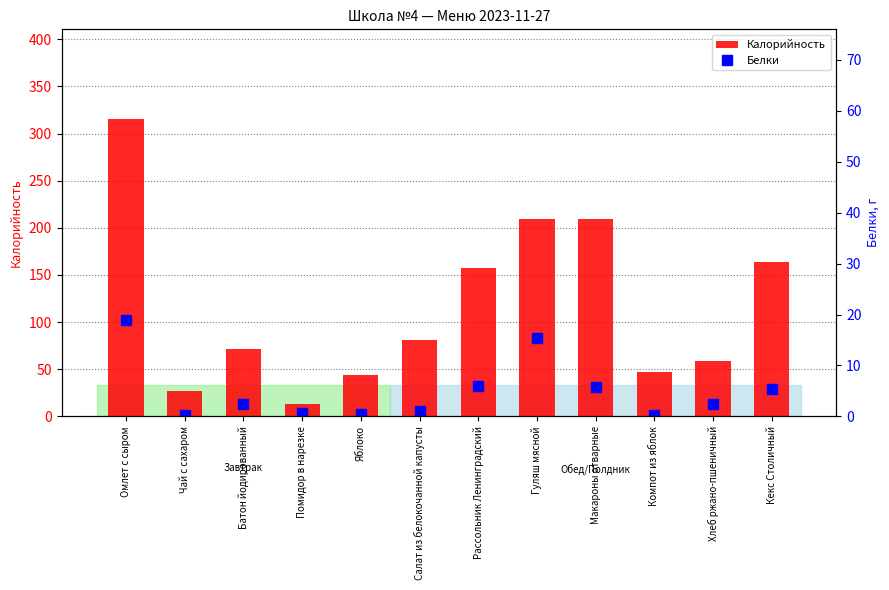

Is it true that Калорийность equals 17.3 at Компот из яблок?

False